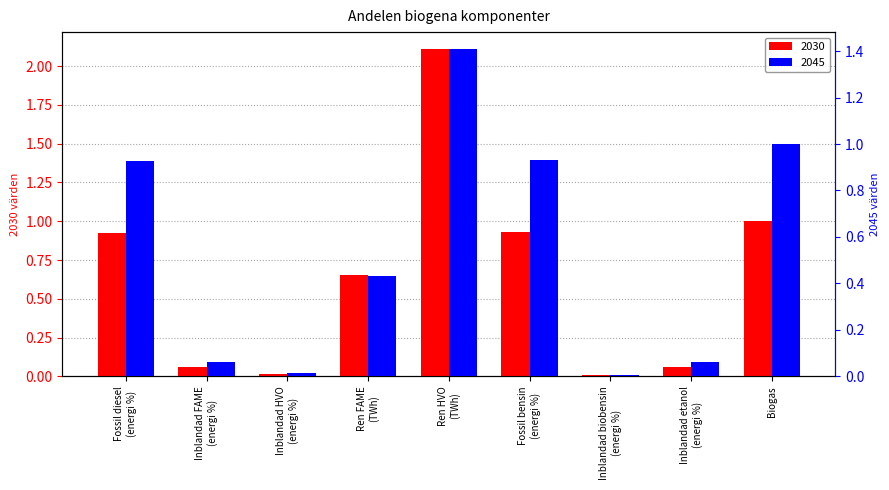

Which category has the lowest value in the 2045 series?

Inblandad biobensin
(energi %)